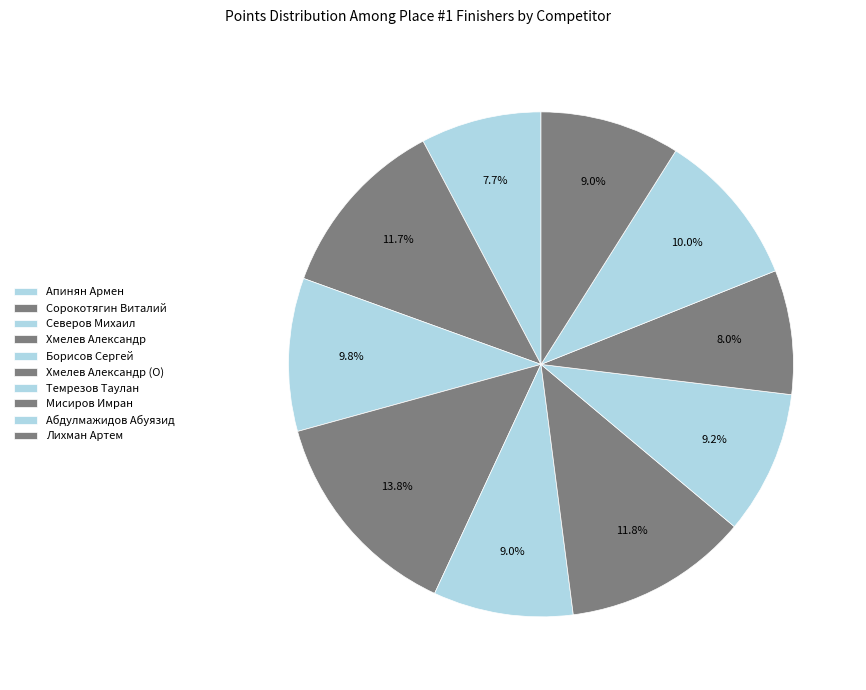

What portion of the pie excludes Абдулмажидов Абуязид?

90.0%